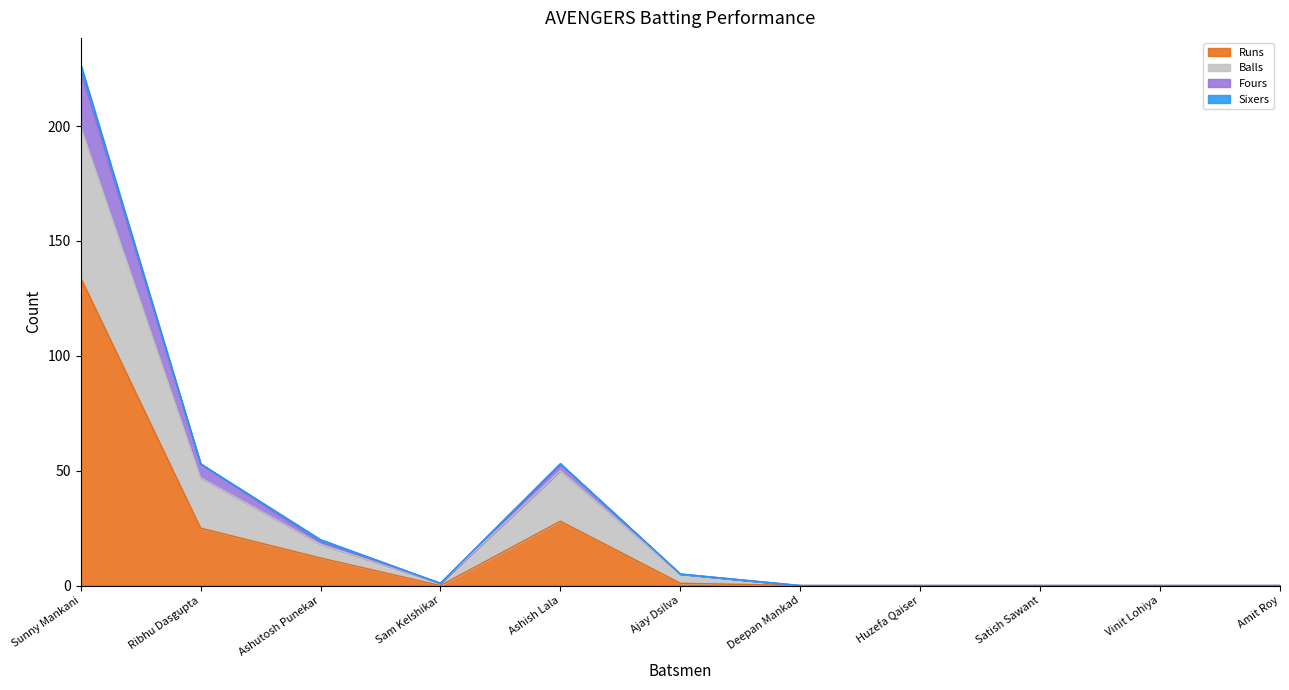

What is the maximum value for Runs?

134